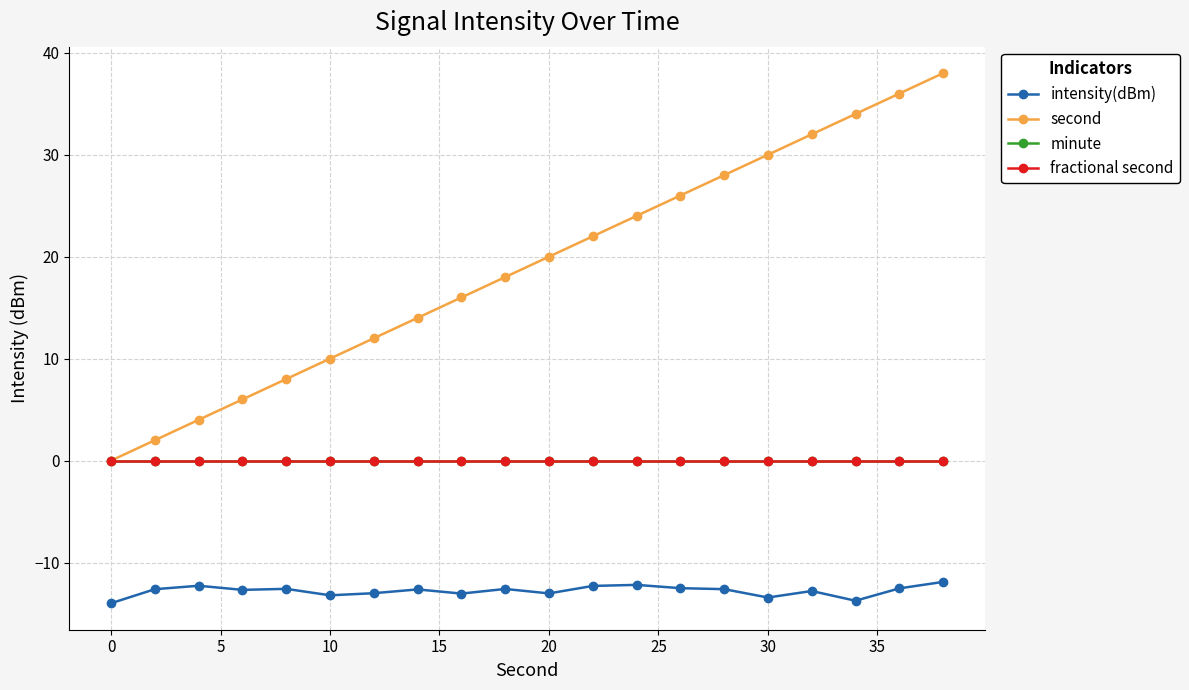

Reading left to right, list all the values displayed in this chart.

intensity(dBm): -14.0	-12.6	-12.3	-12.7	-12.6	-13.2	-13.0	-12.6	-13.0	-12.6	-13.0	-12.3	-12.2	-12.5	-12.6	-13.4	-12.8	-13.7	-12.5	-11.9
second: 0.0	2.0	4.0	6.0	8.0	10.0	12.0	14.0	16.0	18.0	20.0	22.0	24.0	26.0	28.0	30.0	32.0	34.0	36.0	38.0
minute: 0.0	0.0	0.0	0.0	0.0	0.0	0.0	0.0	0.0	0.0	0.0	0.0	0.0	0.0	0.0	0.0	0.0	0.0	0.0	0.0
fractional second: 0.0	0.0	0.0	0.0	0.0	0.0	0.0	0.0	0.0	0.0	0.0	0.0	0.0	0.0	0.0	0.0	0.0	0.0	0.0	0.0